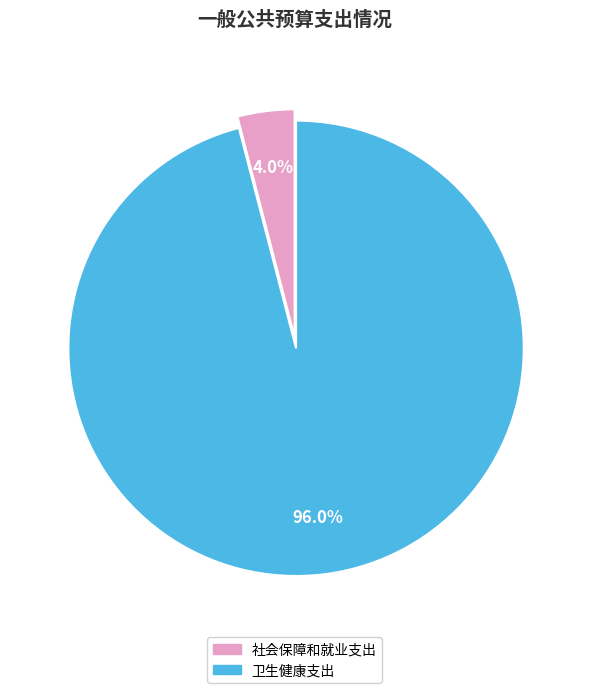

What percentage do 社会保障和就业支出 and 卫生健康支出 together represent?

100.0%